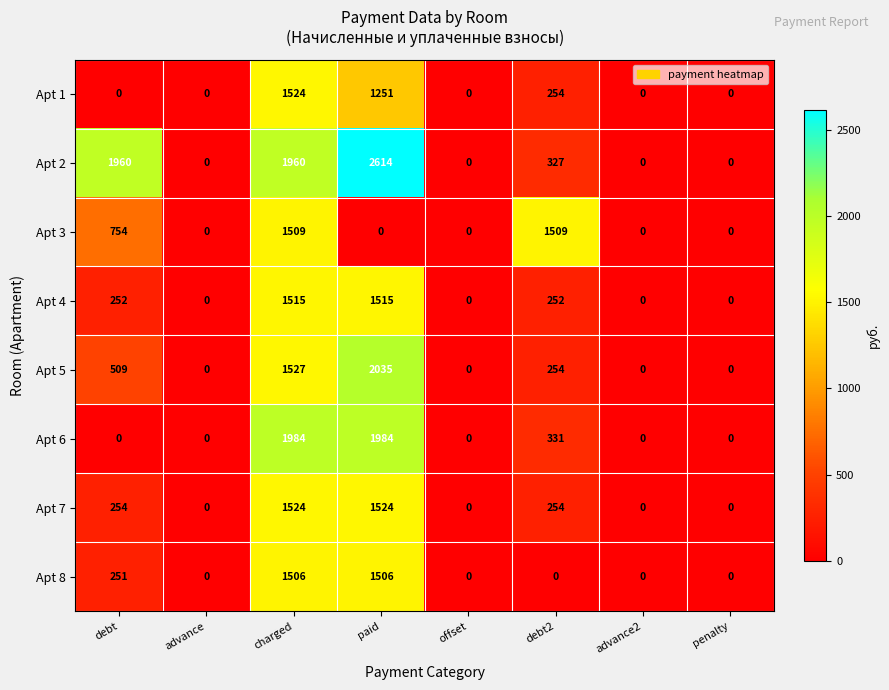

True or false: Apt 5 has a value of 1527 at charged.

True